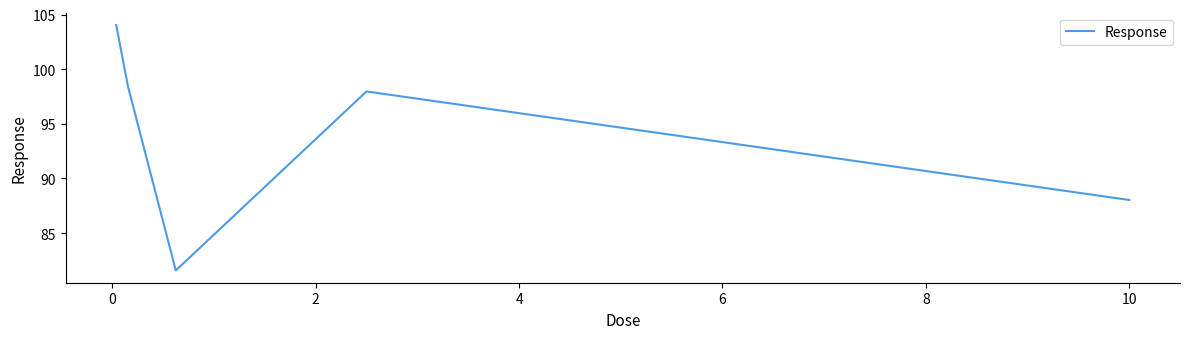

What is the sum of all values?

470.0